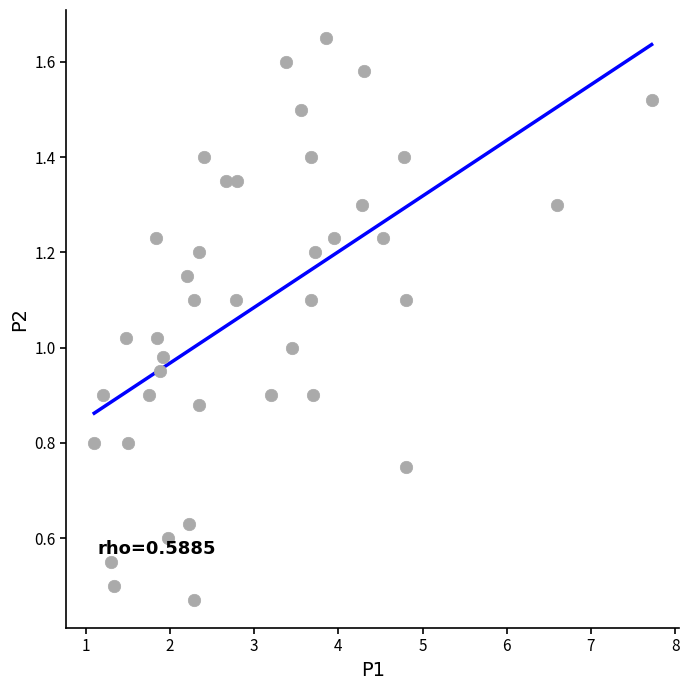

What is the range of X values (max minus min)?

6.6